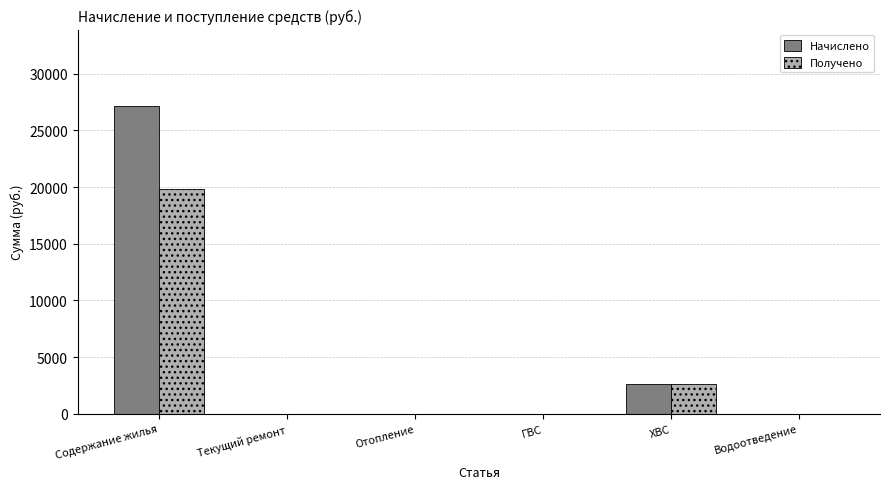

What is the sum of the Начислено values at ГВС and Содержание жилья?

27118.3